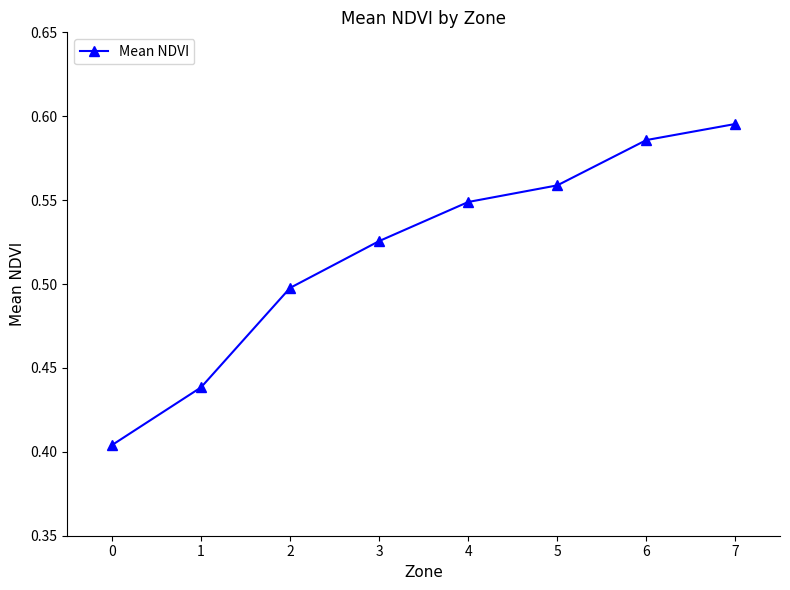

List the labels in order of value, smallest first.

0, 1, 2, 3, 4, 5, 6, 7